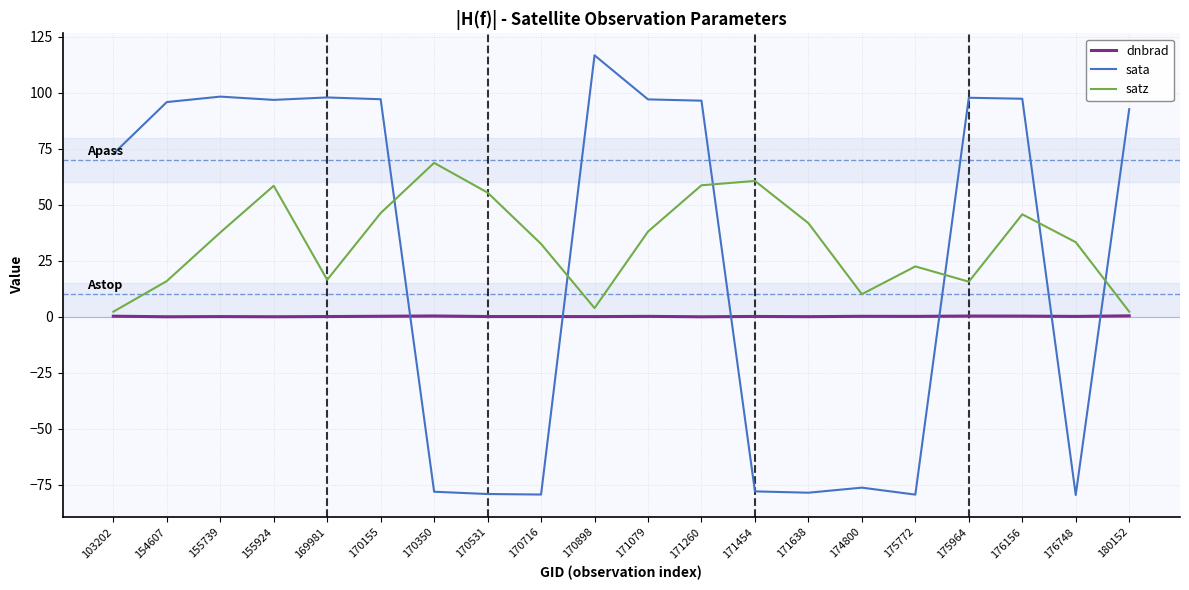

Which series changed the most between 154607 and 171454?

sata